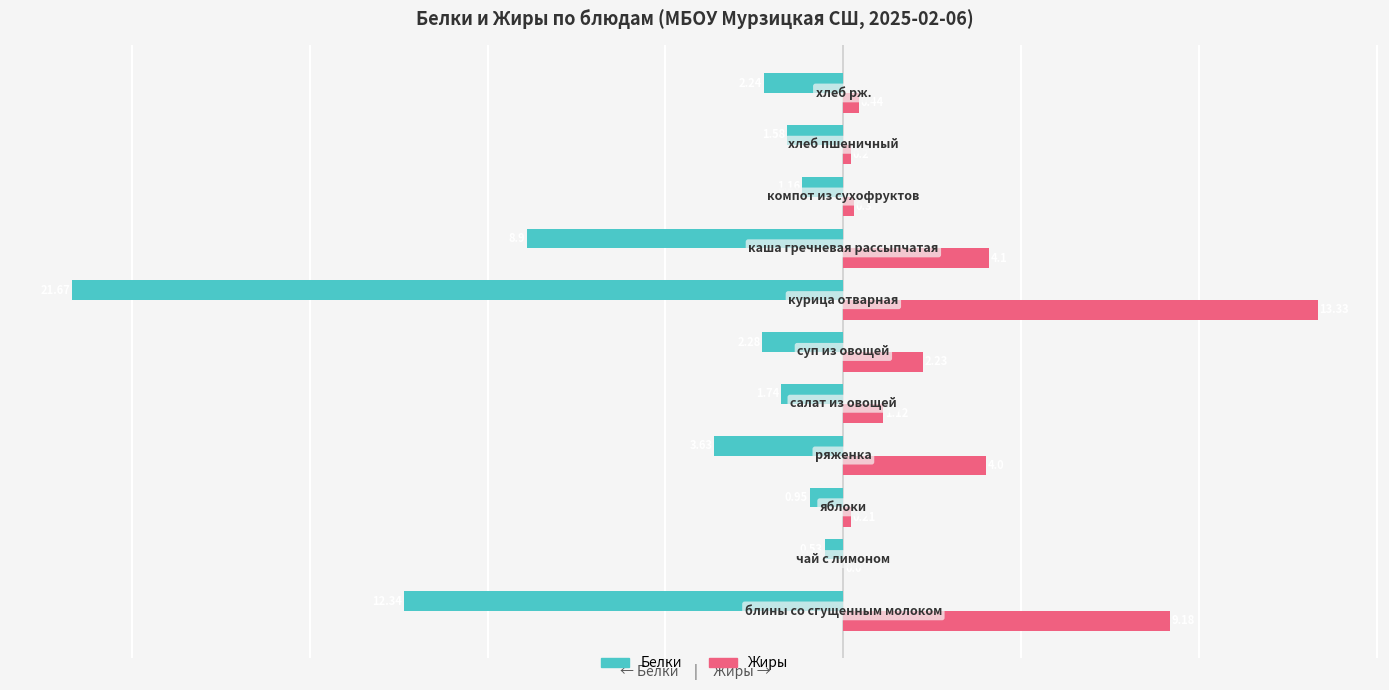

Which series has the largest total across all categories?

Жиры